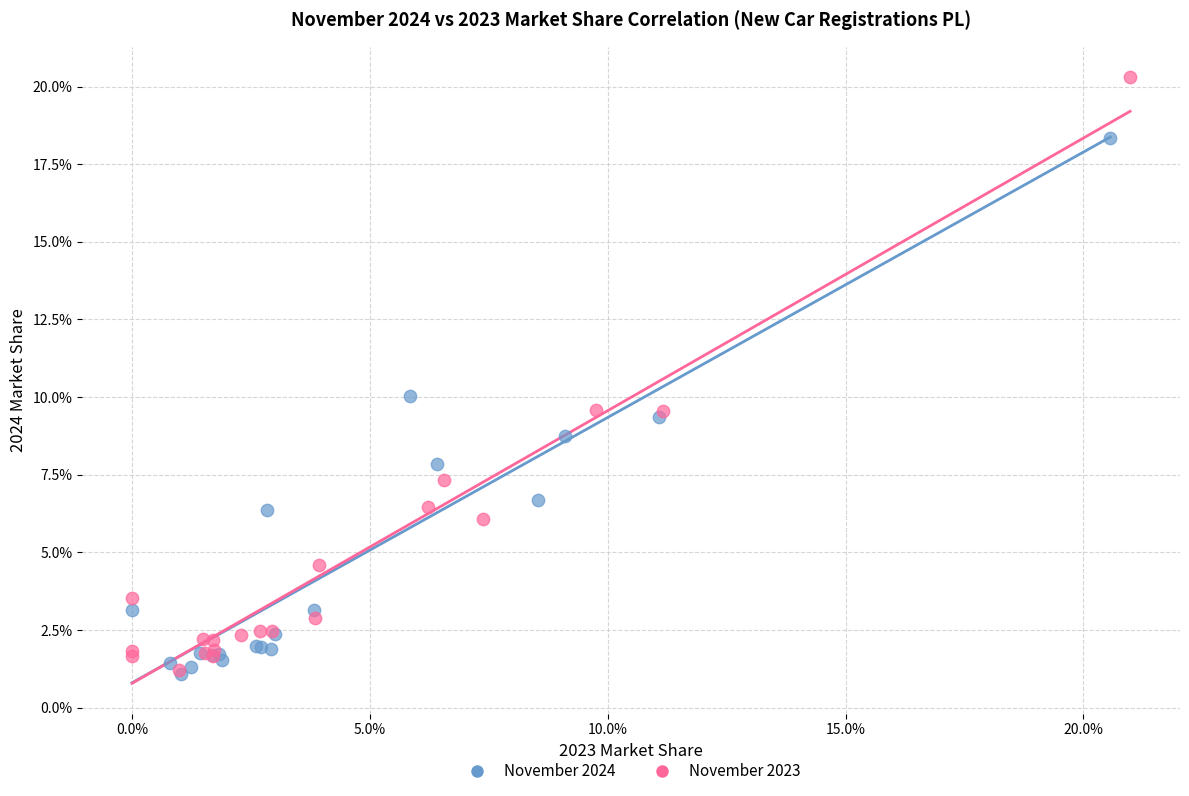

What are all the series names shown in the legend?

November 2024, November 2023